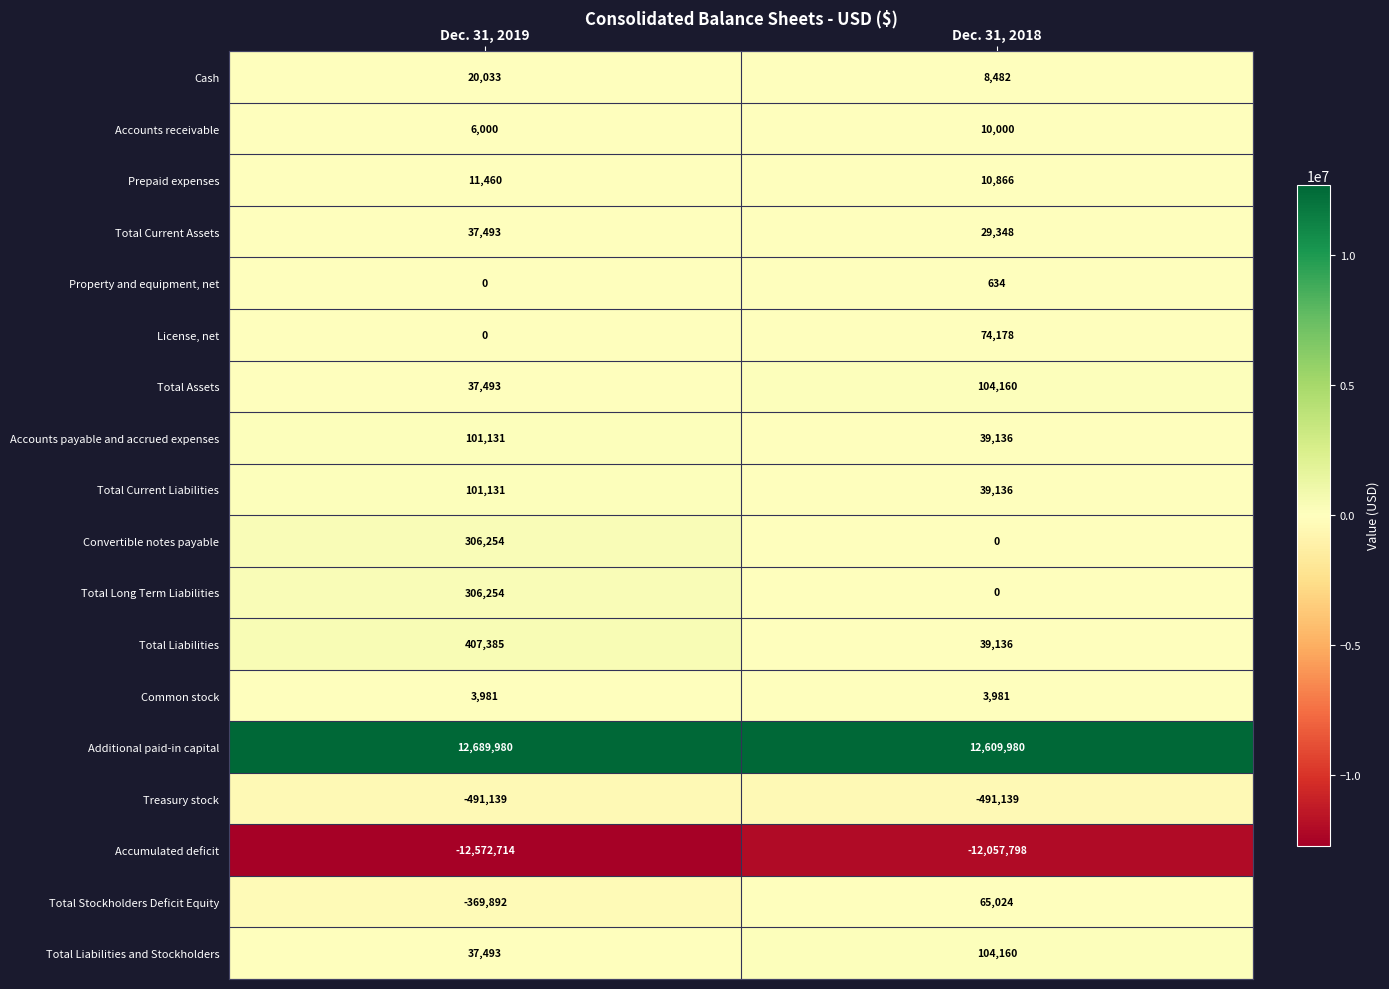

What is the total value across all series at Dec. 31, 2018?

589284